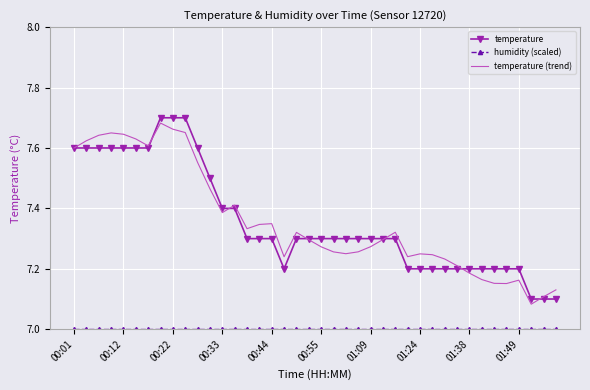

What is the smallest value displayed?

7.0